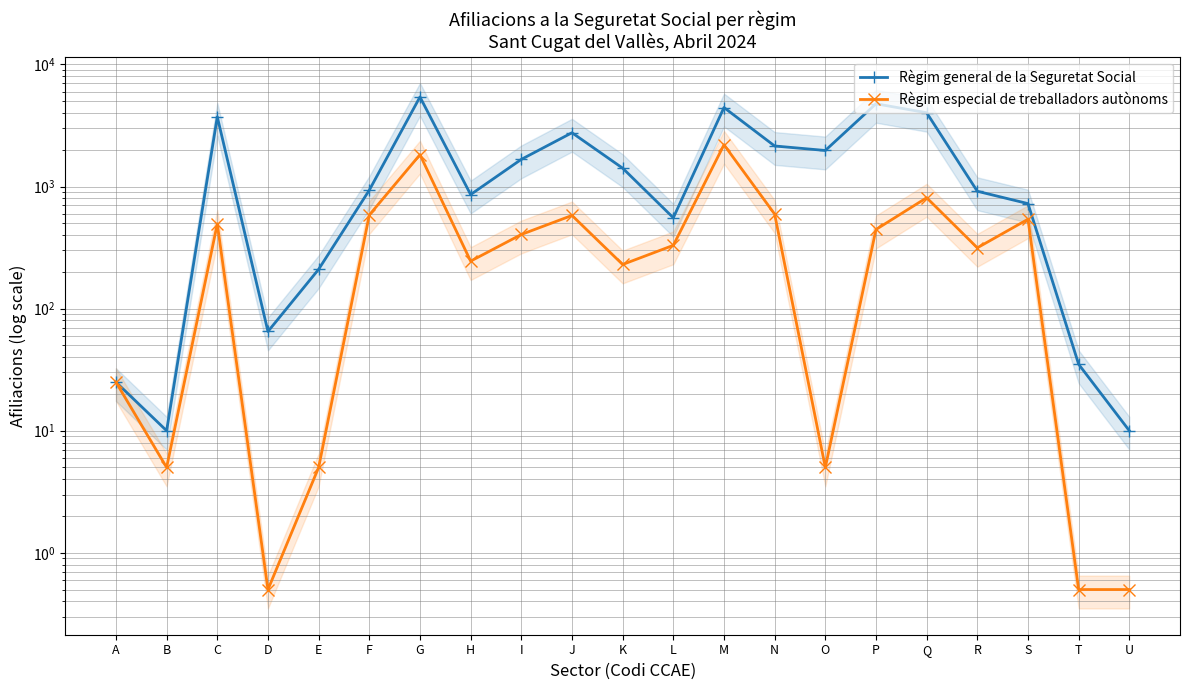

At which category does the chart reach its peak across all series?

G